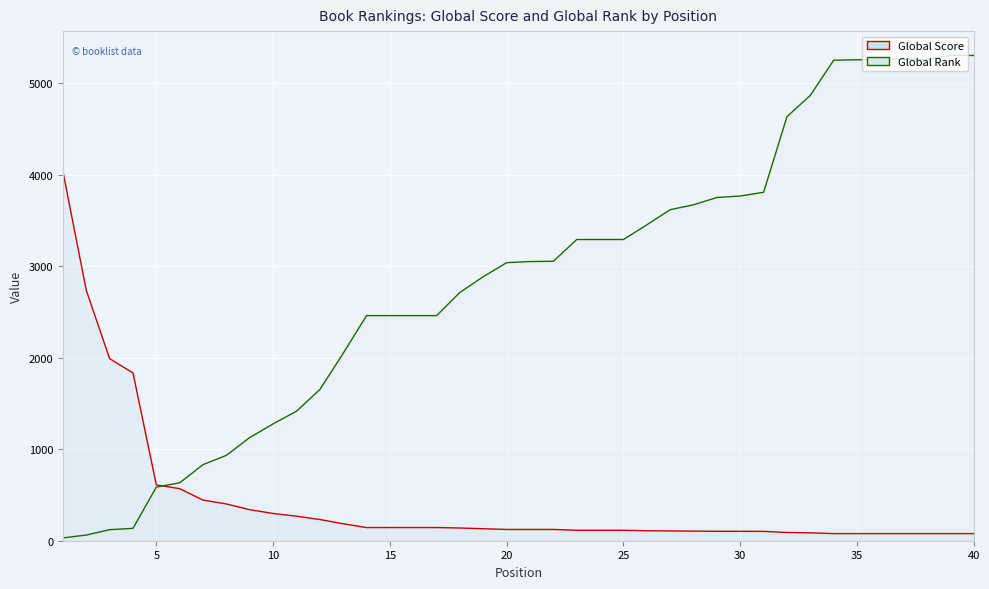

True or false: Global Score and Global Rank intersect in this chart.

True